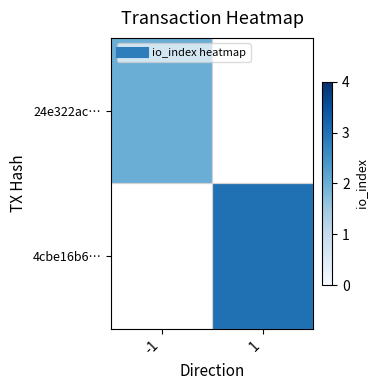

Which category has the highest value across all series?

1